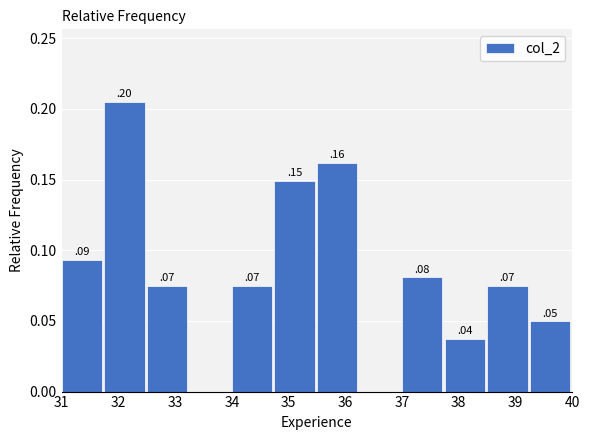

Which range on the x-axis has the tallest bar?

31.75 to 32.50